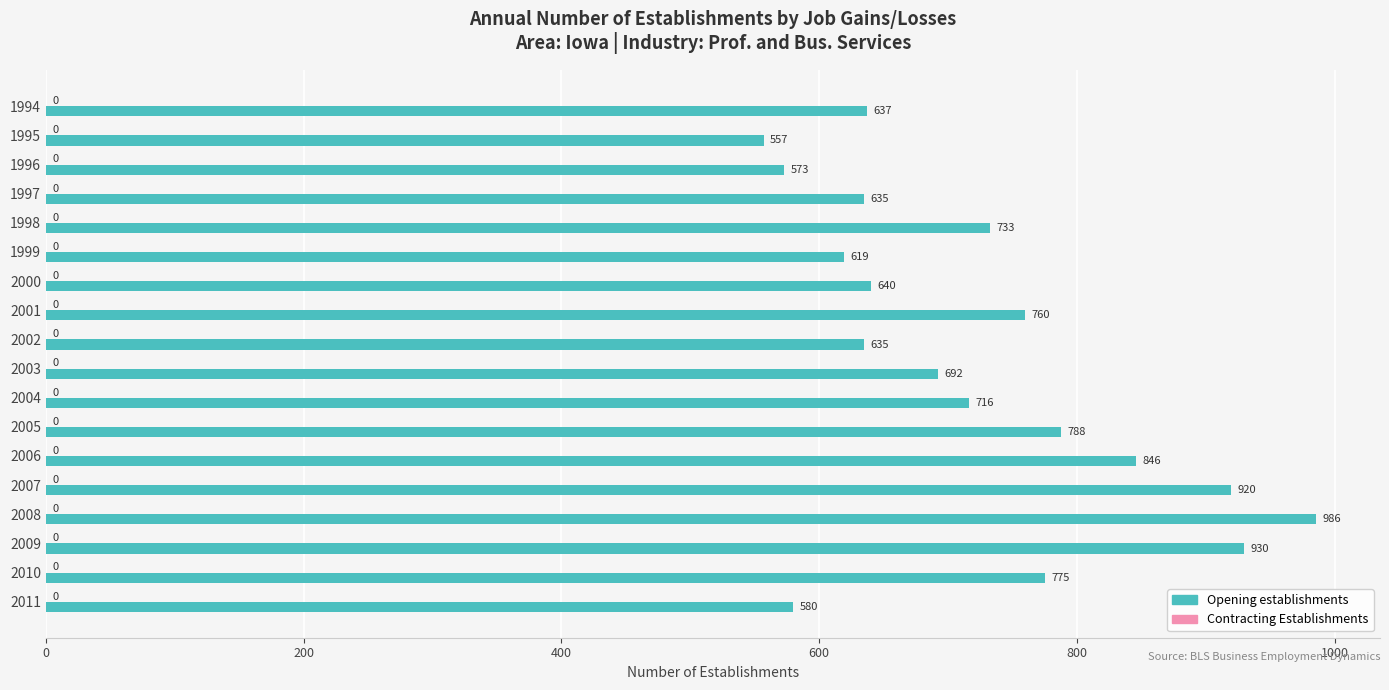

Count the number of data series in this chart.

1